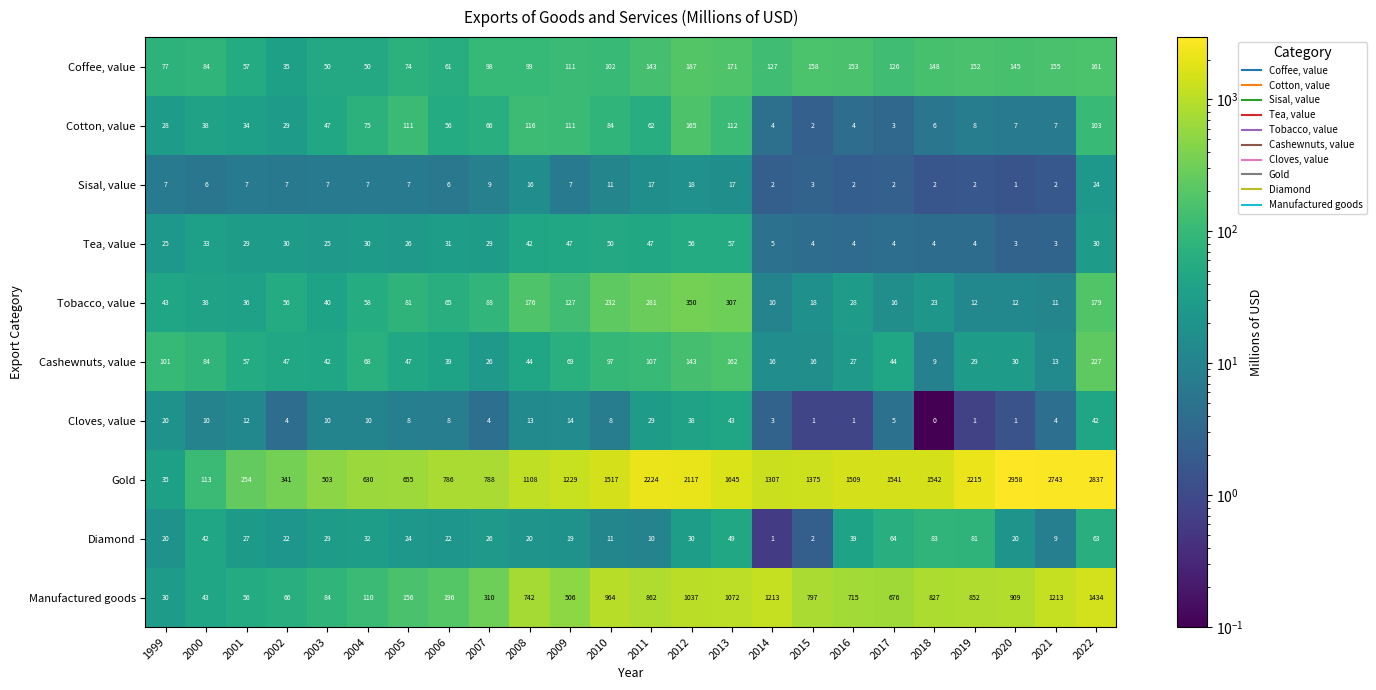

List the series in order of their peak value, lowest first.

Sisal, value, Cloves, value, Tea, value, Diamond, Cotton, value, Coffee, value, Cashewnuts, value, Tobacco, value, Manufactured goods, Gold